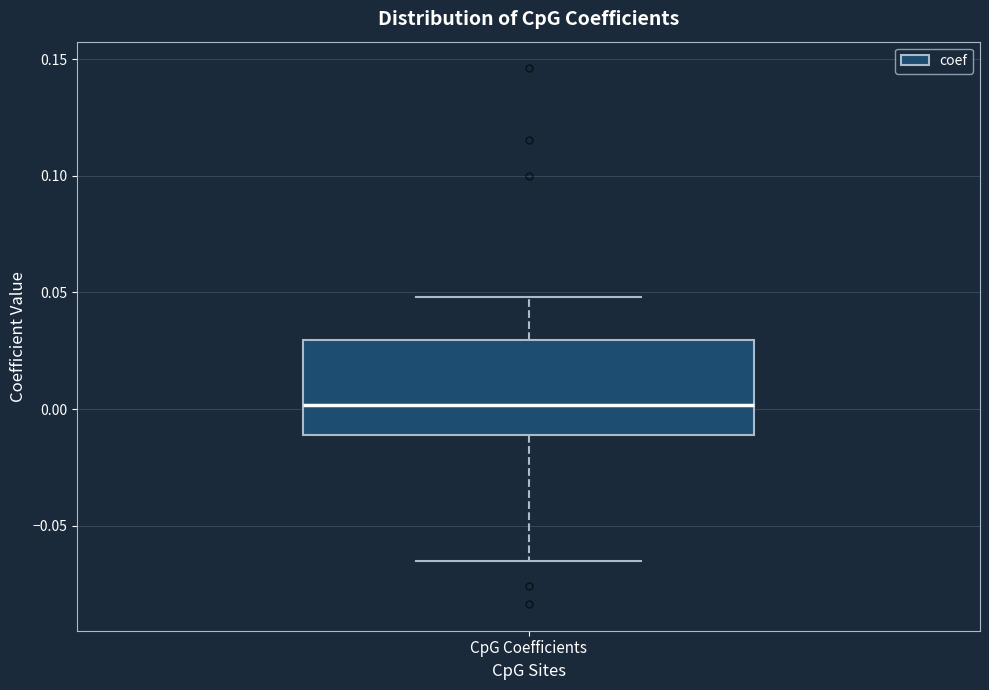

Transcribe this box plot: give where the median line is, the range the box spans, and where the two whiskers end, as read against the y-axis. The values are not printed on the chart, so give them approximately, as read against the axis.

median 0.000, box -0.010 to 0.030, whiskers -0.065 to 0.050